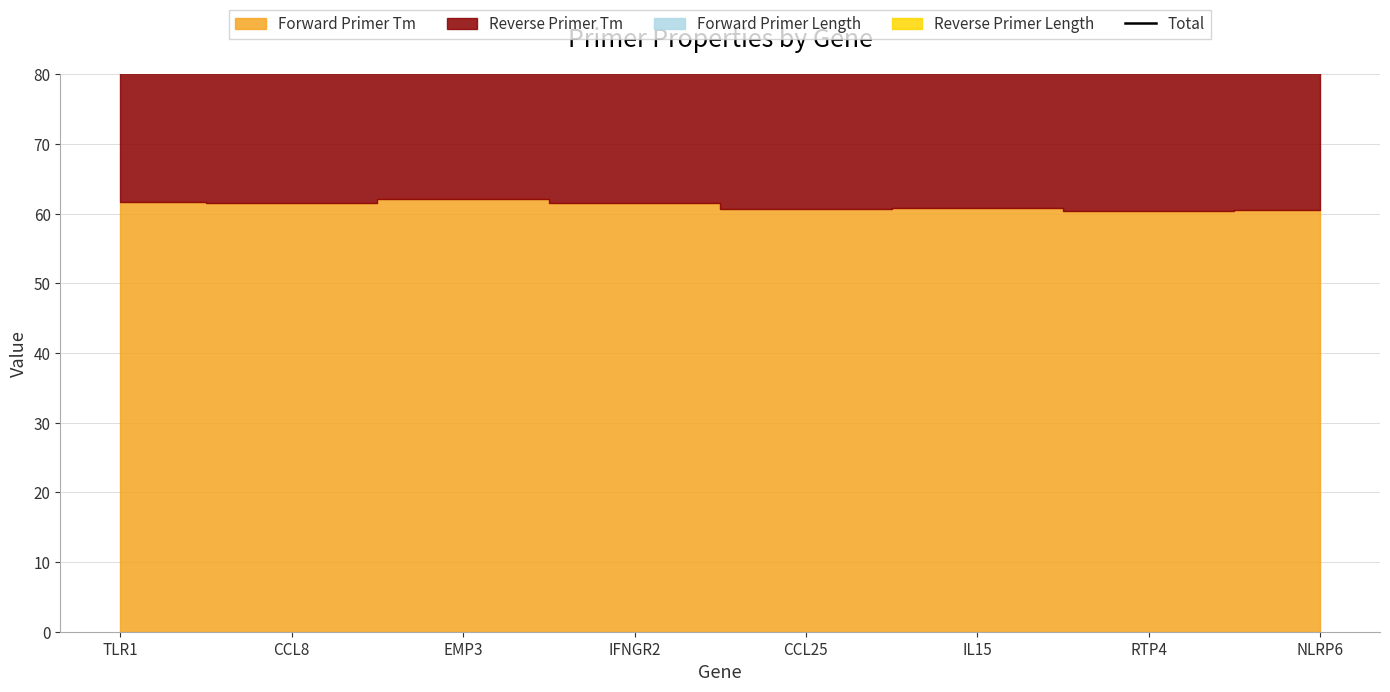

How many interior local peaks (higher than both neighbors) does the data have?

2